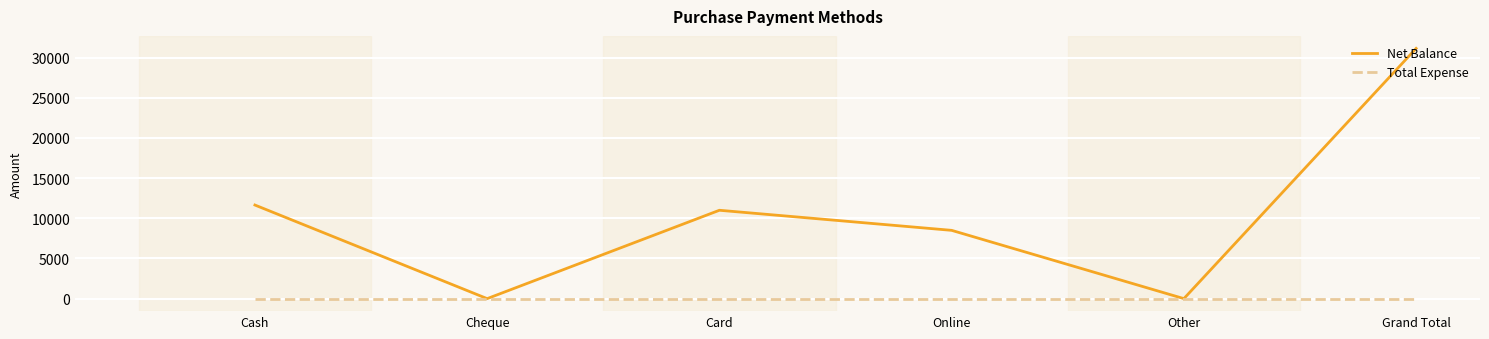

What is the difference between the maximum and second lowest values in the Net Balance series?

31150